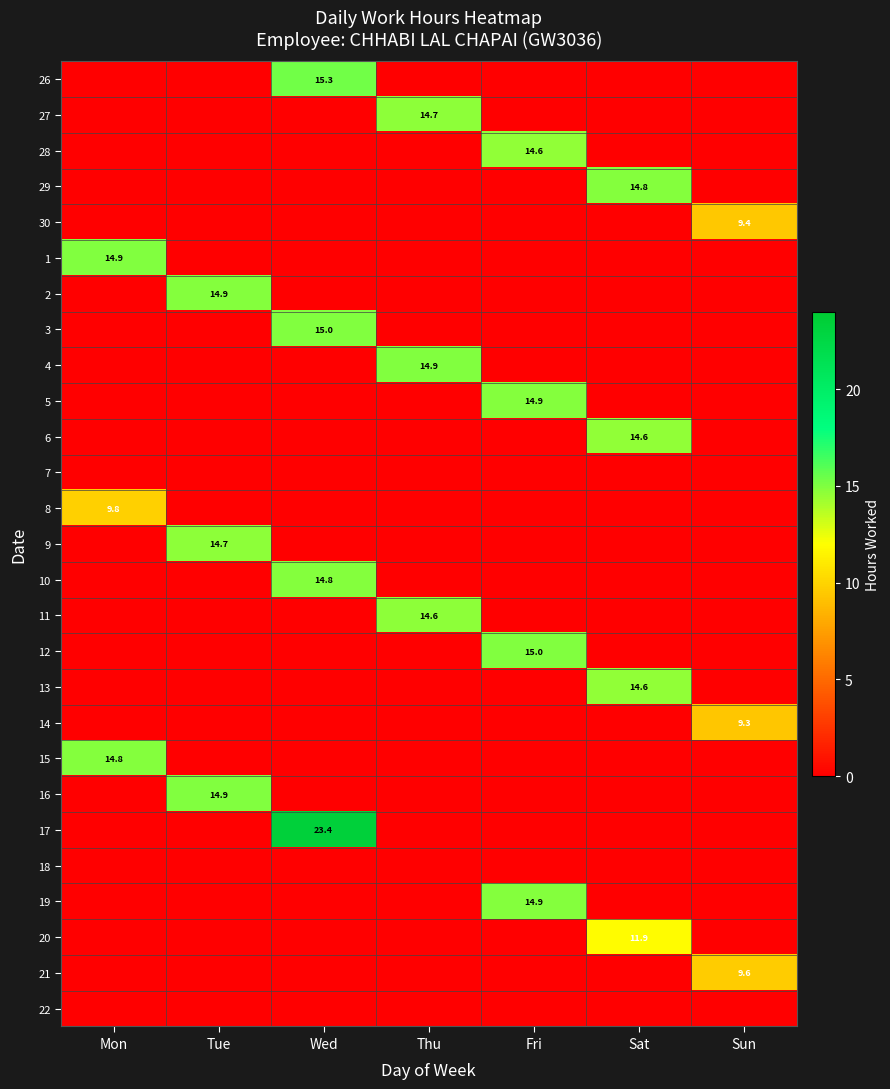

Which has a higher value, Tue or Sat?

Tue